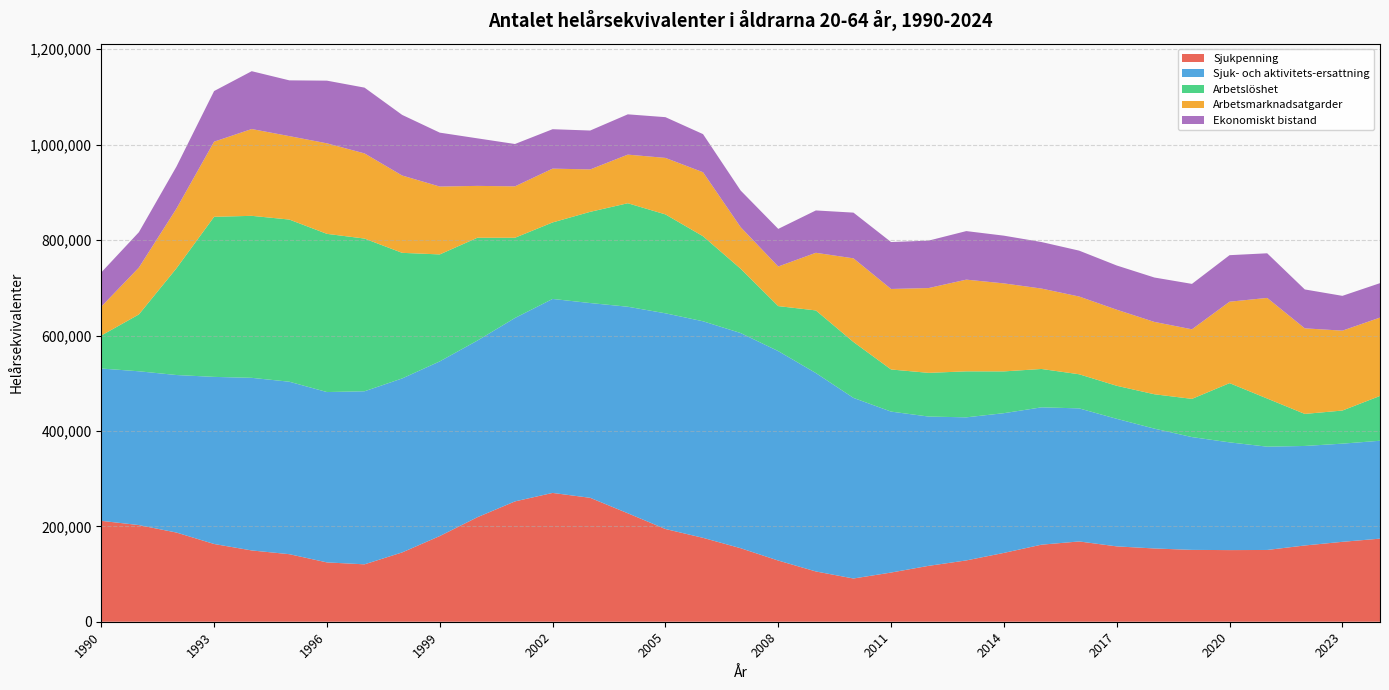

Reading left to right, list all the values displayed in this chart.

Sjukpenning: 211492.7	202616.2	186941.5	162964.2	149441.3	141599.3	124359.5	120324.6	145289.0	179604.0	219065.0	252270.0	270010.0	259771.0	227357.0	194387.2	175876.8	154116.1	128259.6	105390.7	90613.6	103118.0	117183.8	128527.4	144299.5	161535.0	168296.5	157947.6	153586.4	150616.3	150156.1	150438.3	159852.6	167502.6	174174.4
Sjuk- och aktivitets-ersattning: 319311.4	322387.8	330227.8	350297.5	361836.4	361539.3	357117.7	362784.9	364720.6	366157.0	370308.0	384509.0	406648.0	408285.0	432965.0	452164.7	453962.2	451081.8	439079.6	415909.1	378600.4	337371.8	312899.4	299949.3	292905.1	287899.4	278960.4	267413.0	251224.7	236459.7	225840.7	216538.6	208614.0	205806.6	205232.0
Arbetslöshet: 69129.0	119200.0	223866.0	335607.0	339597.0	339943.0	331614.0	320131.0	263303.0	224224.0	215583.0	168165.0	160380.0	191225.0	216966.0	207350.0	178278.0	134800.5	94291.0	131324.0	117173.4	88308.9	91631.4	96408.7	87575.0	80421.0	71514.4	69237.1	72055.5	80100.9	124182.2	100943.1	67166.7	69410.9	93938.1
Arbetsmarknadsatgarder: 60585.0	98192.0	125140.0	157466.0	181974.0	174909.0	189772.0	178473.0	162074.0	142279.0	108704.0	107750.0	112798.0	88893.0	101903.0	118429.8	134136.3	87194.2	83023.4	120780.0	175378.0	168768.7	177798.7	192247.9	184476.0	168551.7	162985.7	159511.0	151639.0	145849.1	170696.4	210901.2	179415.7	167487.2	164235.0
Ekonomiskt bistand: 71718.0	74191.0	88128.0	106138.0	121230.0	116885.0	131389.0	137902.0	127083.0	113002.0	99659.0	88759.0	82623.0	81536.0	84455.0	85389.0	79915.0	76735.0	78860.0	88765.0	95832.0	98359.9	99445.0	101766.7	100036.5	97539.0	96173.7	92662.1	93080.1	95188.2	97523.2	93542.1	81525.5	72926.4	72175.4